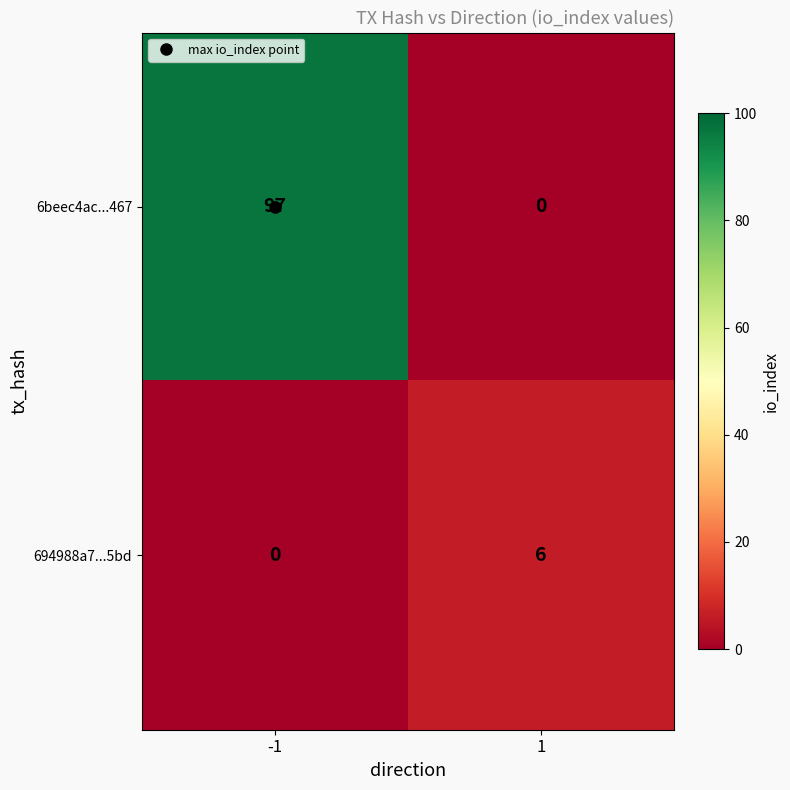

Rank the series at 1 from highest to lowest value.

694988a7...5bd, 6beec4ac...467